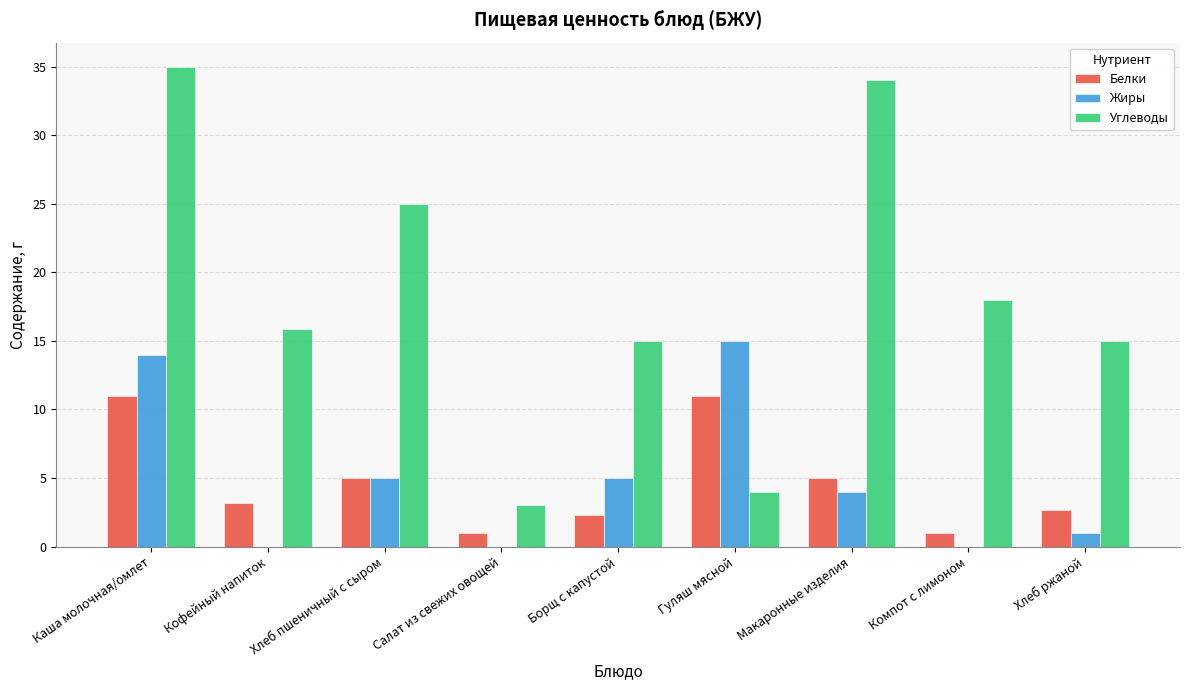

What is the highest value of the Углеводы series?

35.0